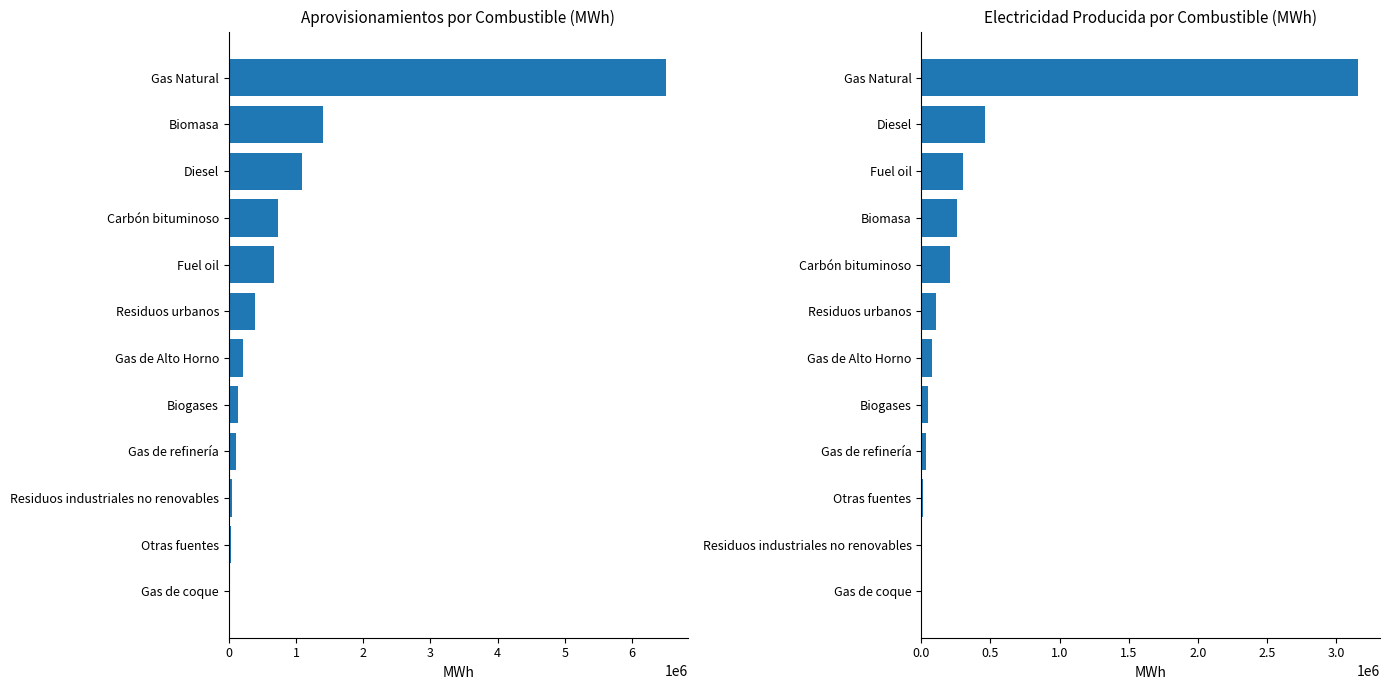

Which has a higher value, 0 or 6?

6